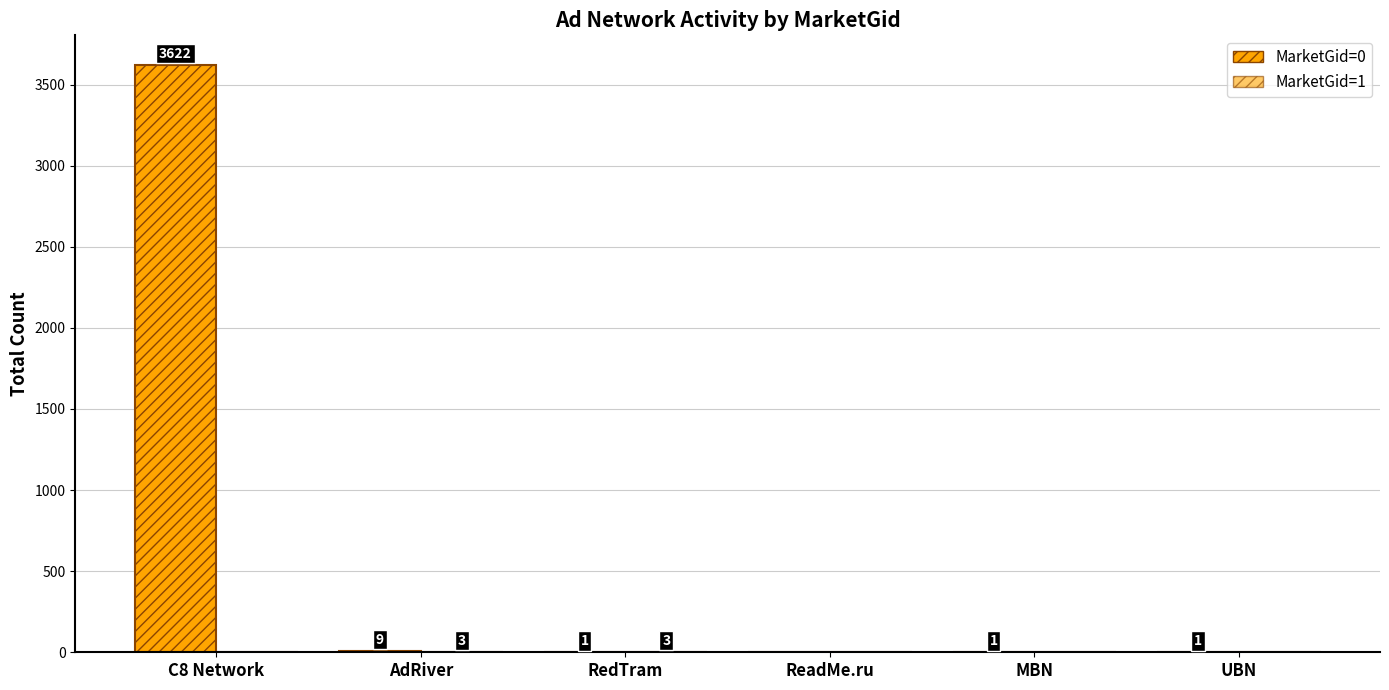

What is the difference between the MarketGid=0 values at UBN and ReadMe.ru?

1